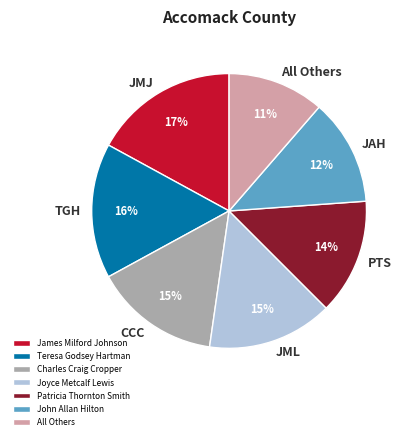

To the nearest percent, what percentage of the pie is All Others?

11%